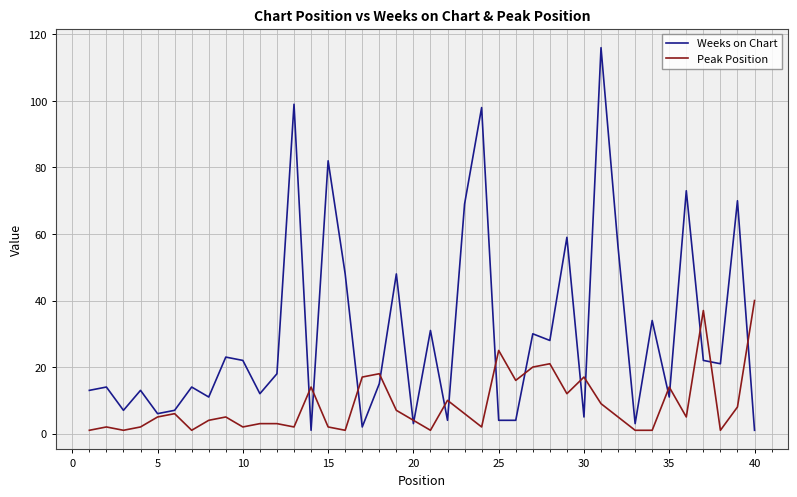

What are all the series names shown in the legend?

Weeks on Chart, Peak Position